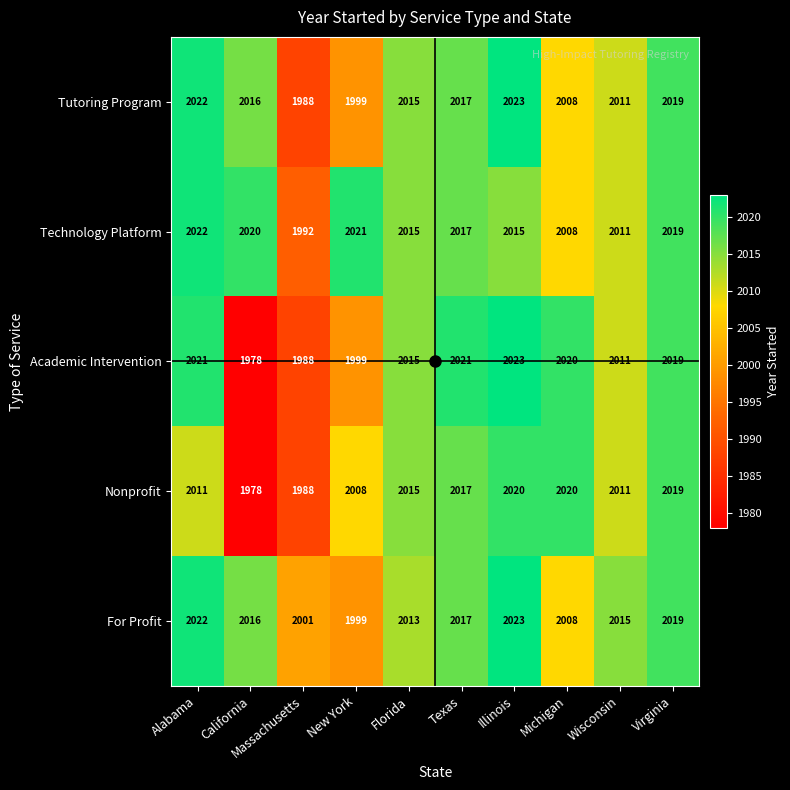

Count the number of data series in this chart.

5